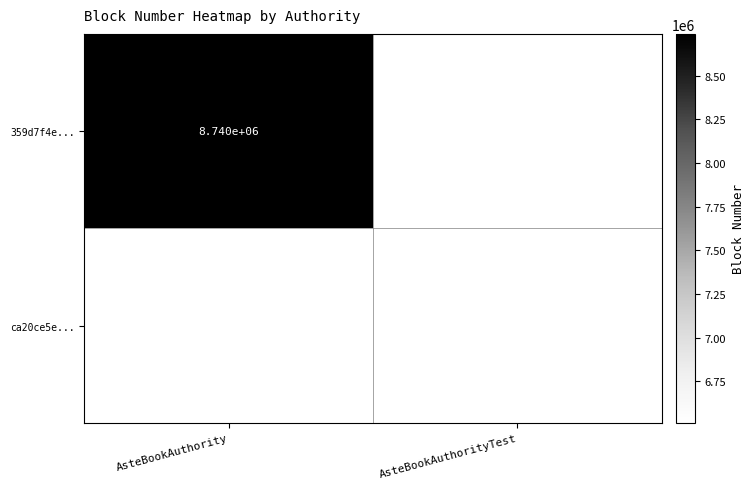

At which category does the chart reach its minimum across all series?

AsteBookAuthorityTest